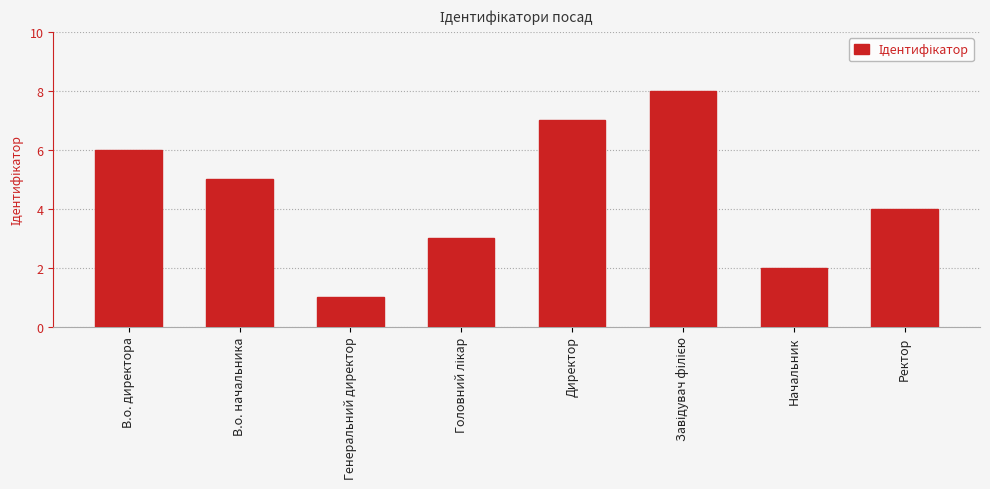

What is the smallest value displayed?

1